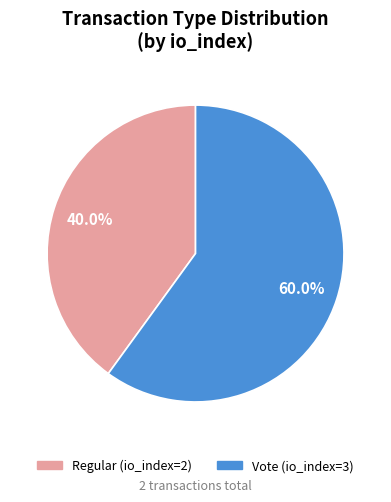

Do Regular (io_index=2) and Vote (io_index=3) together represent more than half of the pie?

Yes